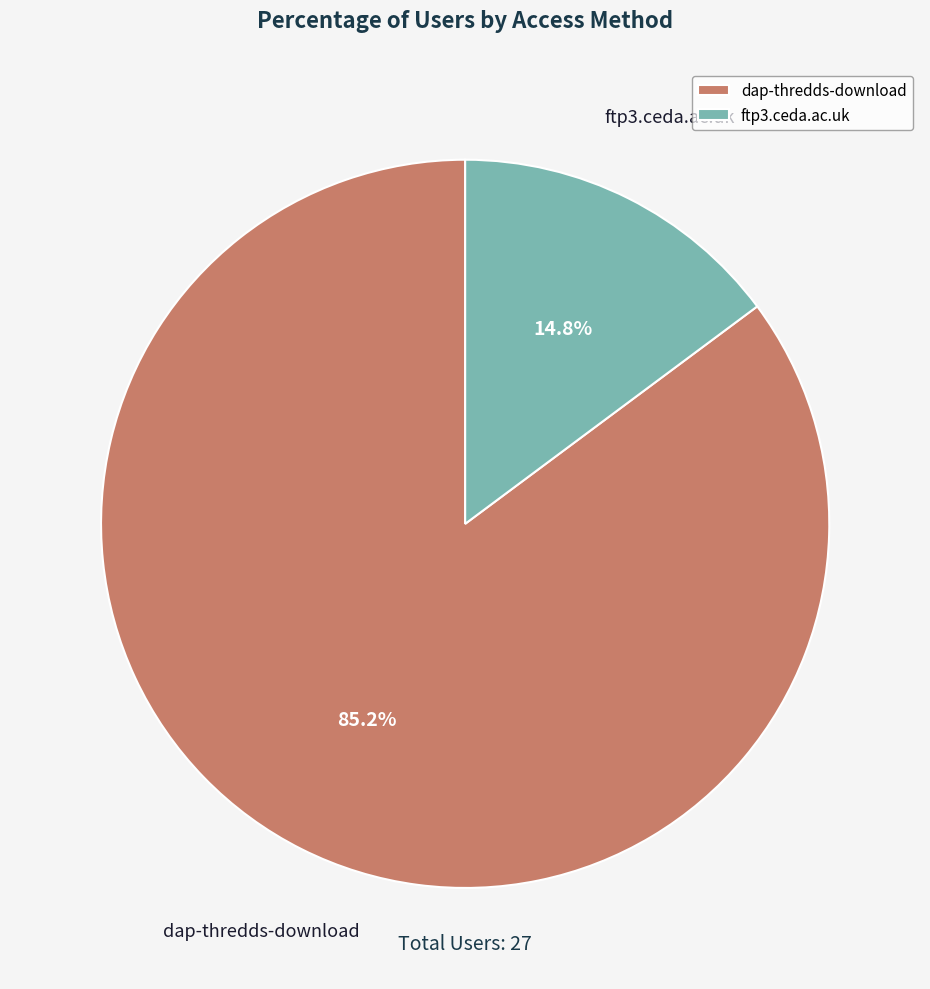

Which has a higher value, dap-thredds-download or ftp3.ceda.ac.uk?

dap-thredds-download